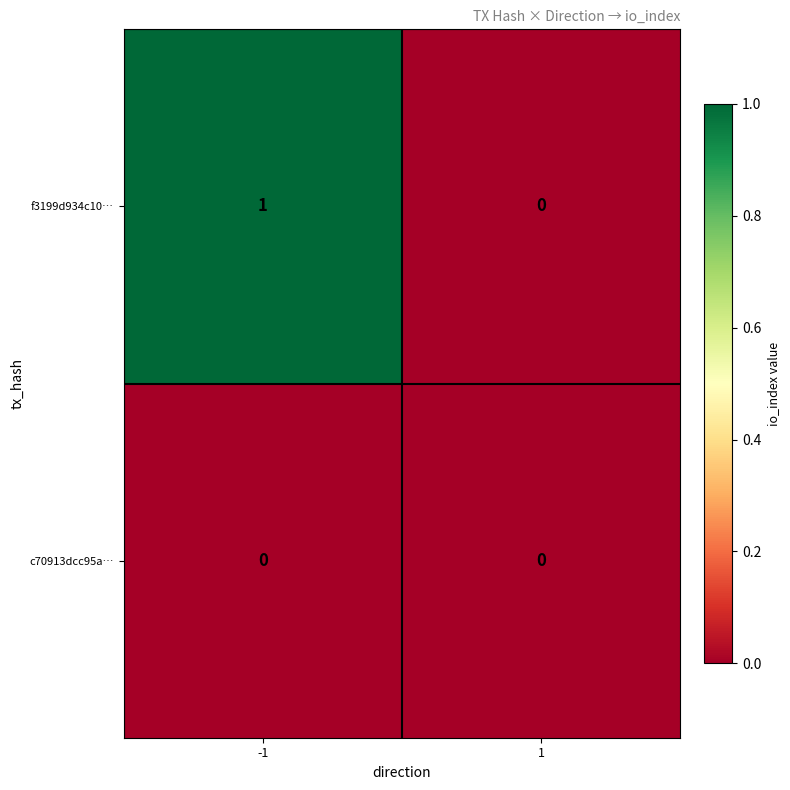

Reading right to left, list all the values displayed in this chart.

f3199d934c10…: 1=0	-1=1
c70913dcc95a…: 1=0	-1=0